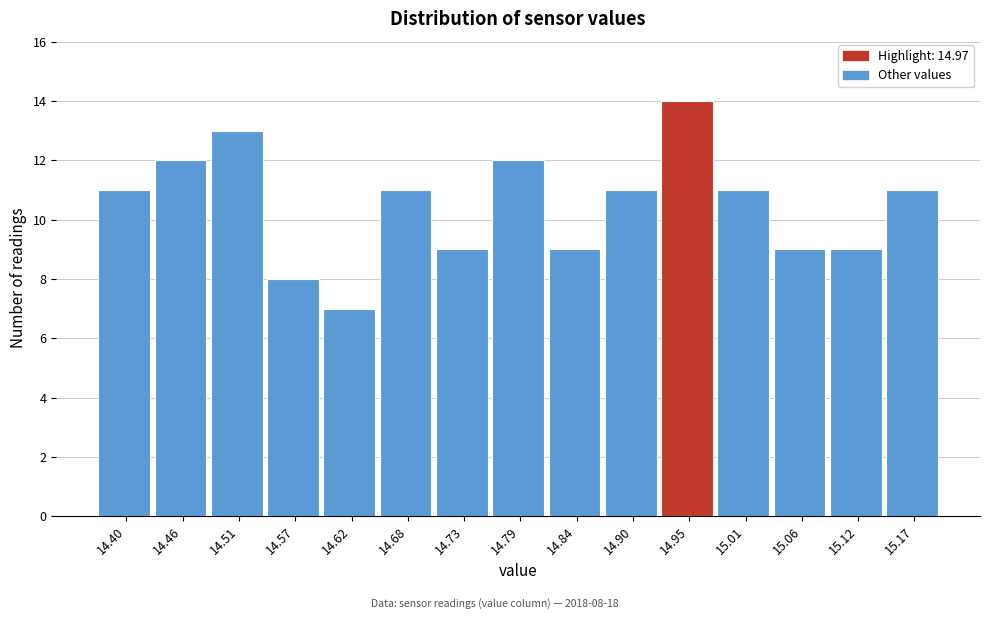

Reading right to left, what are all the values shown in this chart?

11	9	9	11	14	11	9	12	9	11	7	8	13	12	11